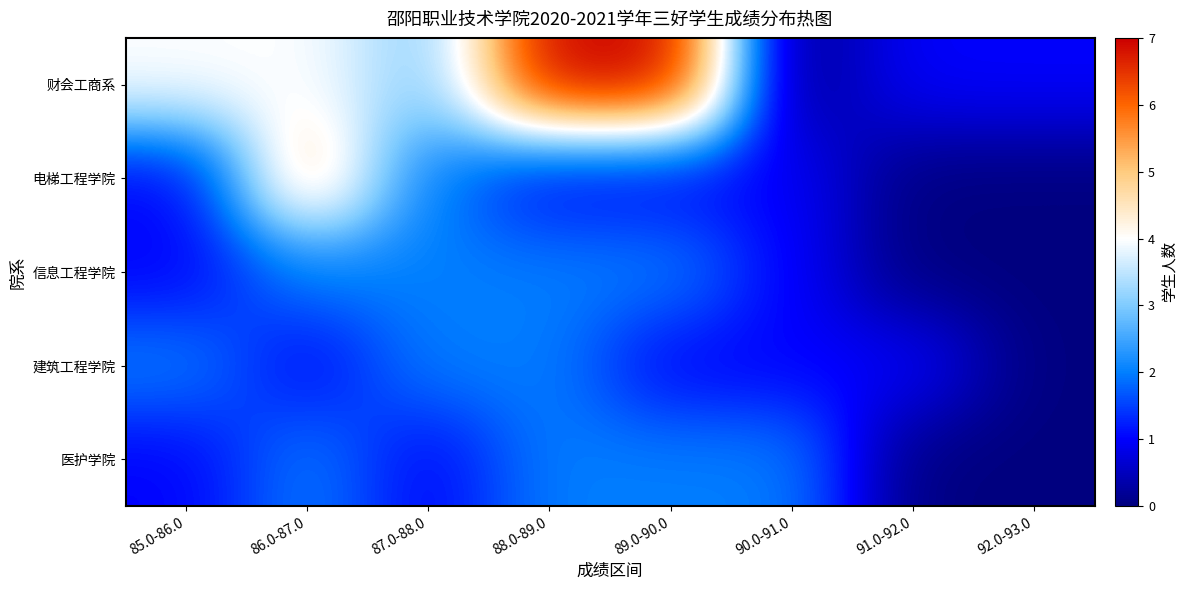

What is the spread (max minus min) of values at 92.0-93.0?

1